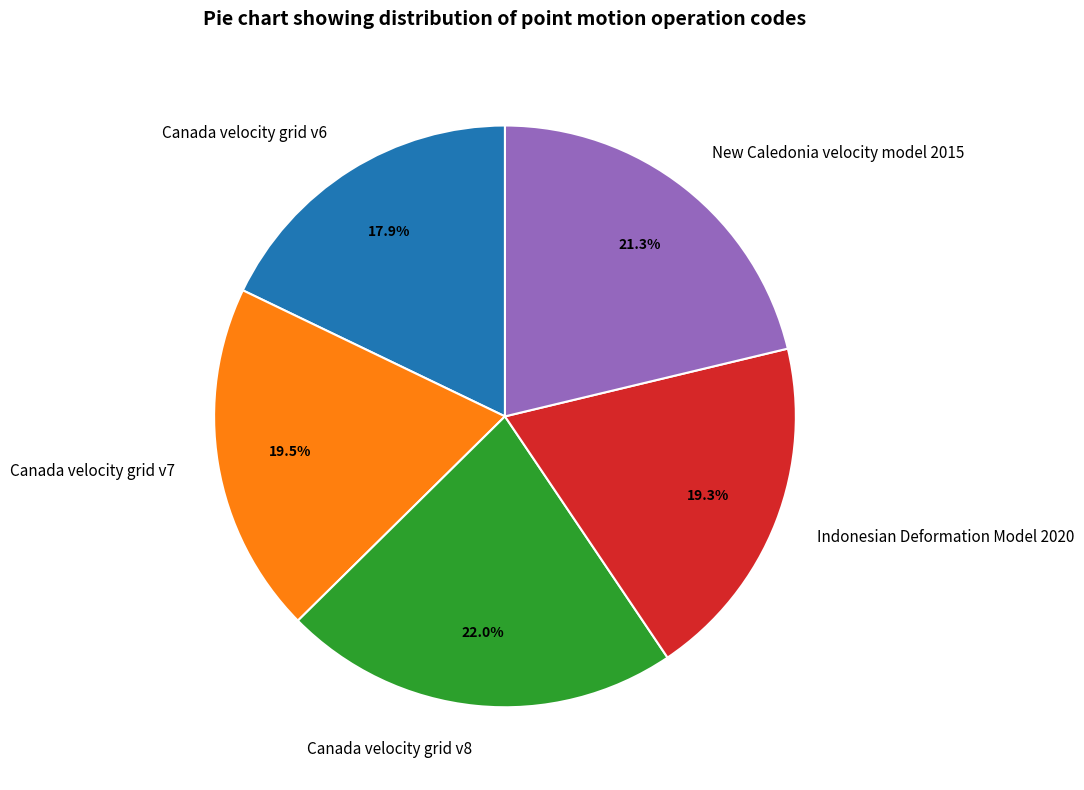

Which slice is the largest?

Canada velocity grid v8